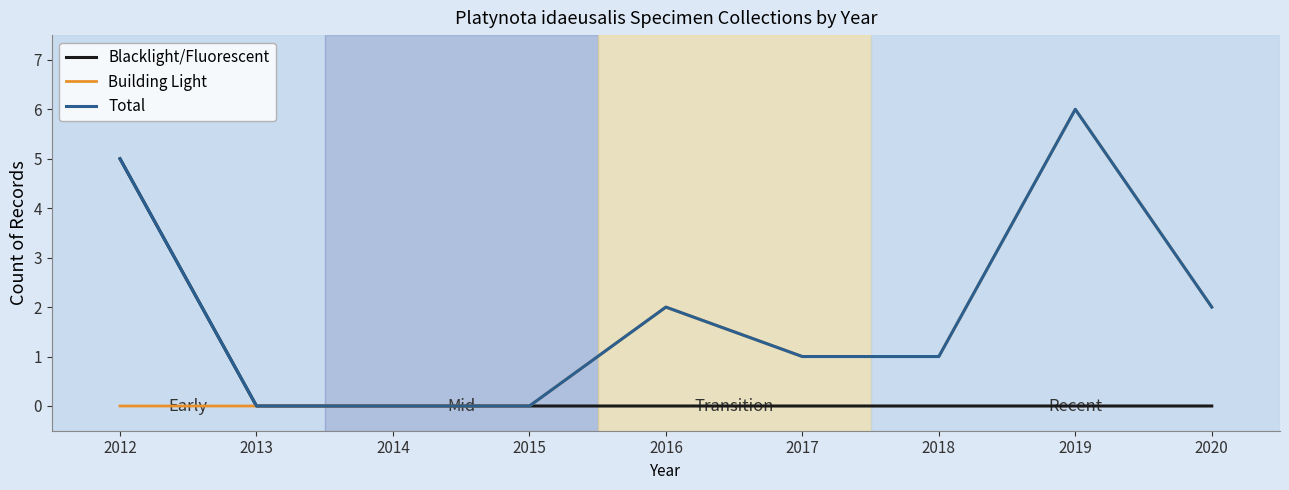

The value of Total at 2013 is 0. True or false?

True